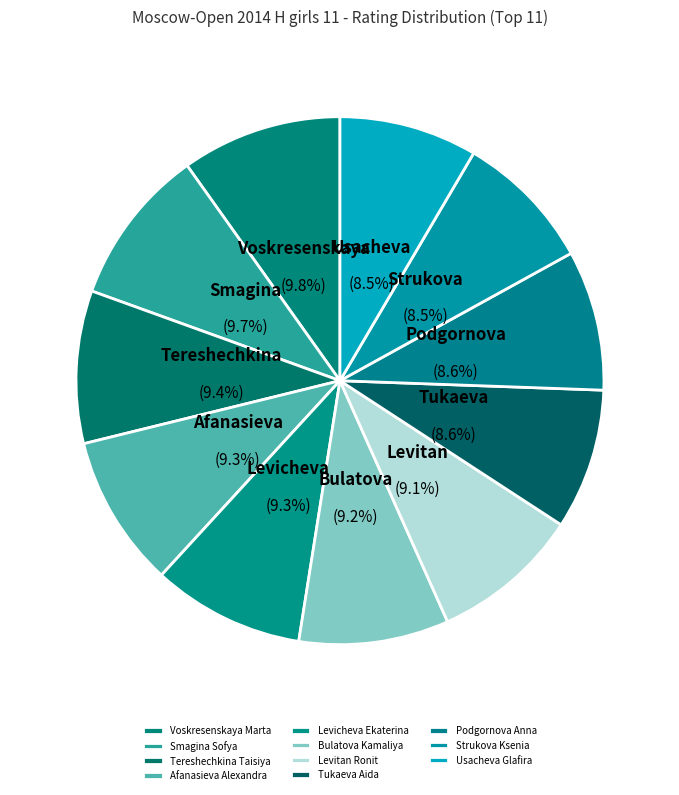

Rank the categories by value from highest to lowest.

Voskresenskaya Marta, Smagina Sofya, Tereshechkina Taisiya, Afanasieva Alexandra, Levicheva Ekaterina, Bulatova Kamaliya, Levitan Ronit, Tukaeva Aida, Podgornova Anna, Strukova Ksenia, Usacheva Glafira